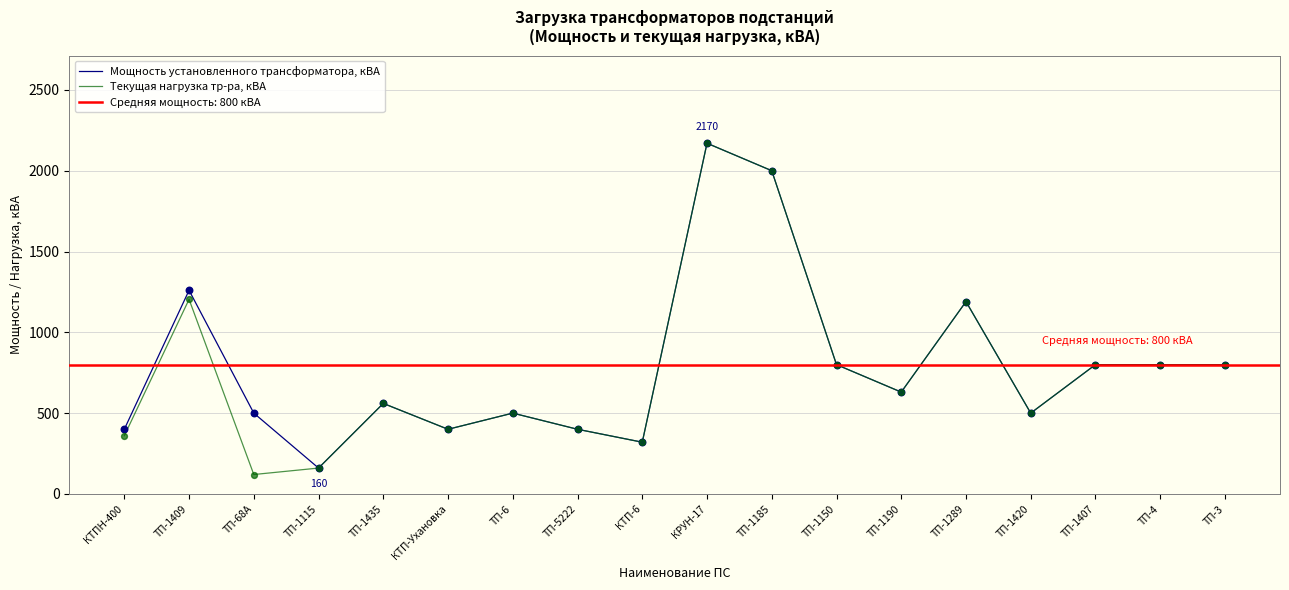

Which series has the largest total across all categories?

Мощность установленного трансформатора, кВА